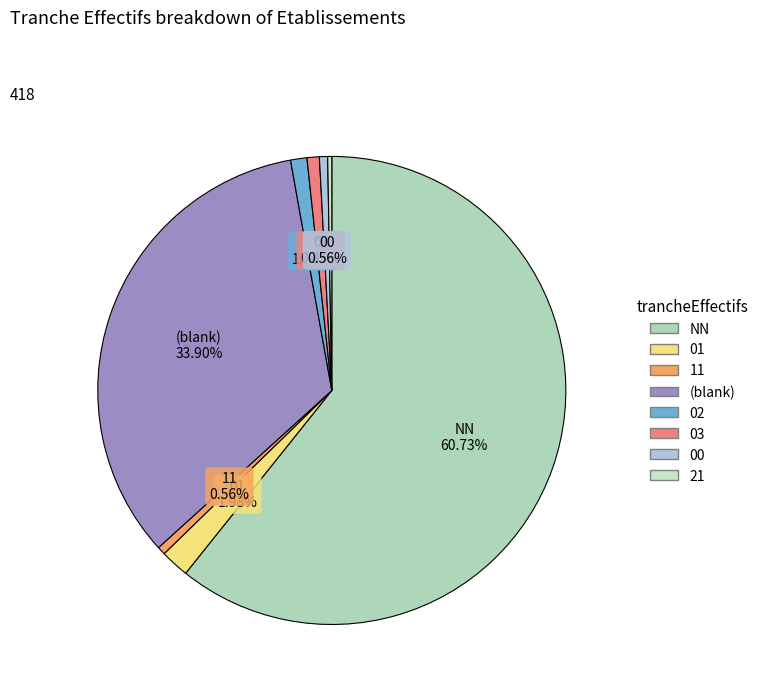

Count the number of slices in the pie.

8